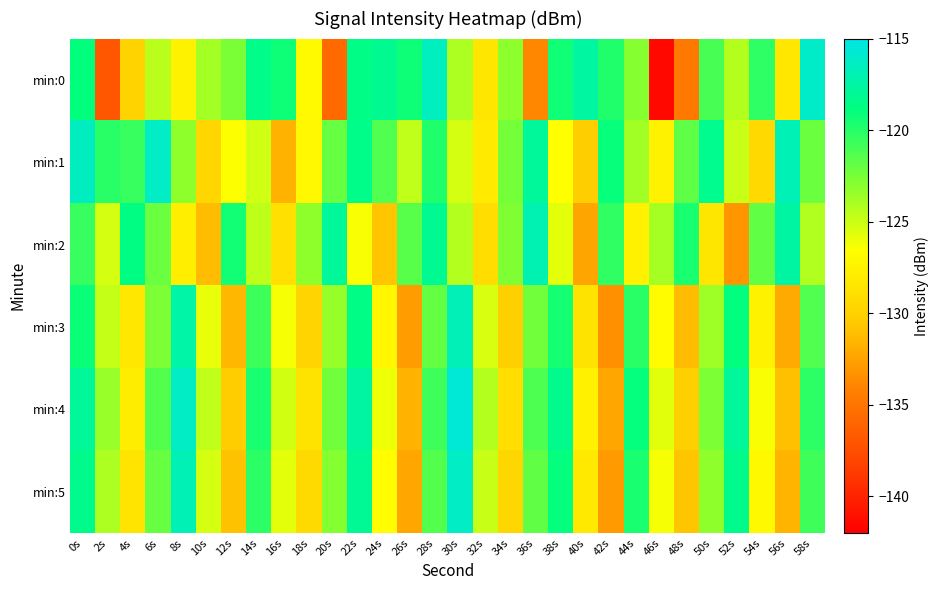

At 20s, list the series in order from smallest to largest.

min:0, min:3, min:5, min:4, min:1, min:2